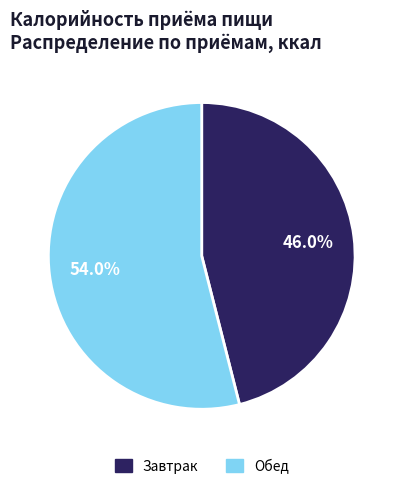

What portion of the pie excludes Обед?

46.0%